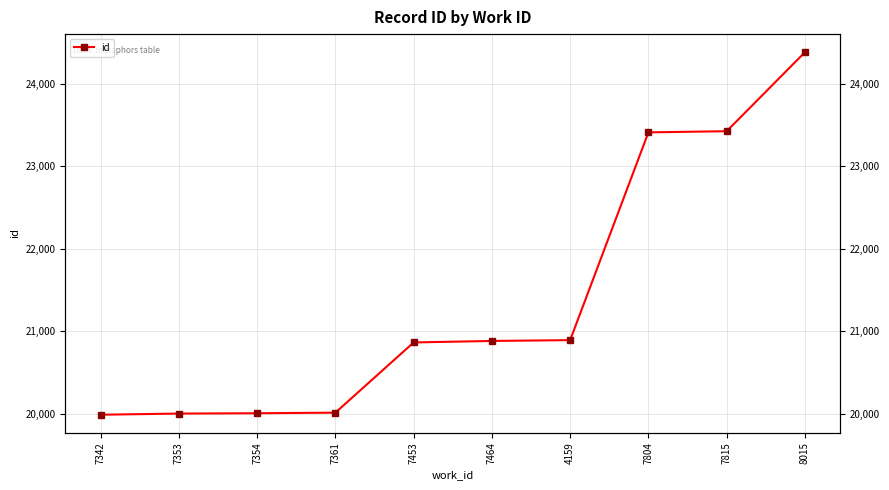

Does the chart have visible grid lines?

Yes